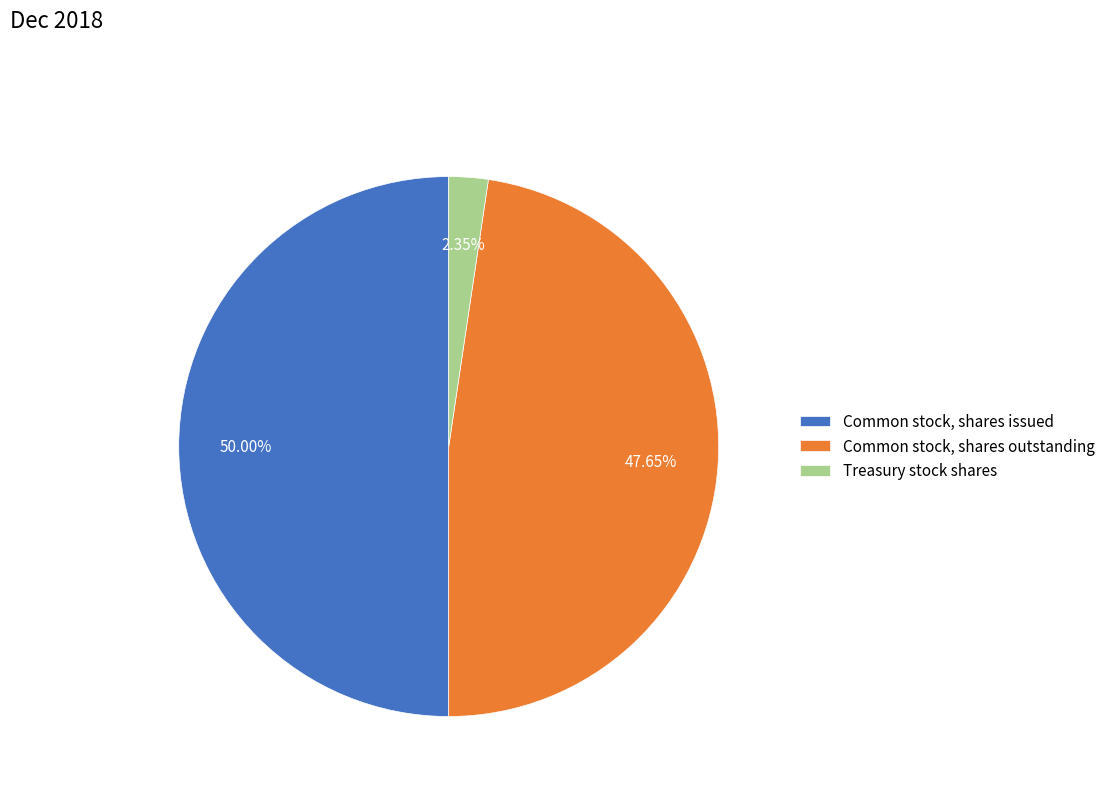

To the nearest percent, what is the average slice percentage?

33%